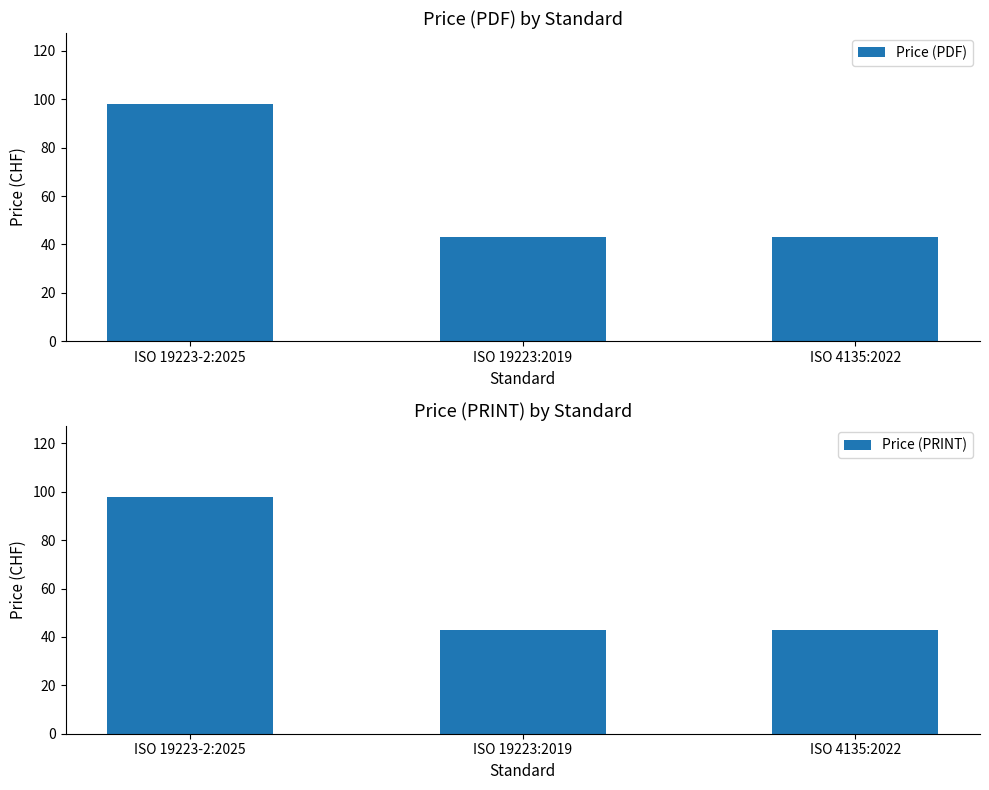

True or false: Price (PRINT) has a value of 98 at ISO 19223-2:2025.

True